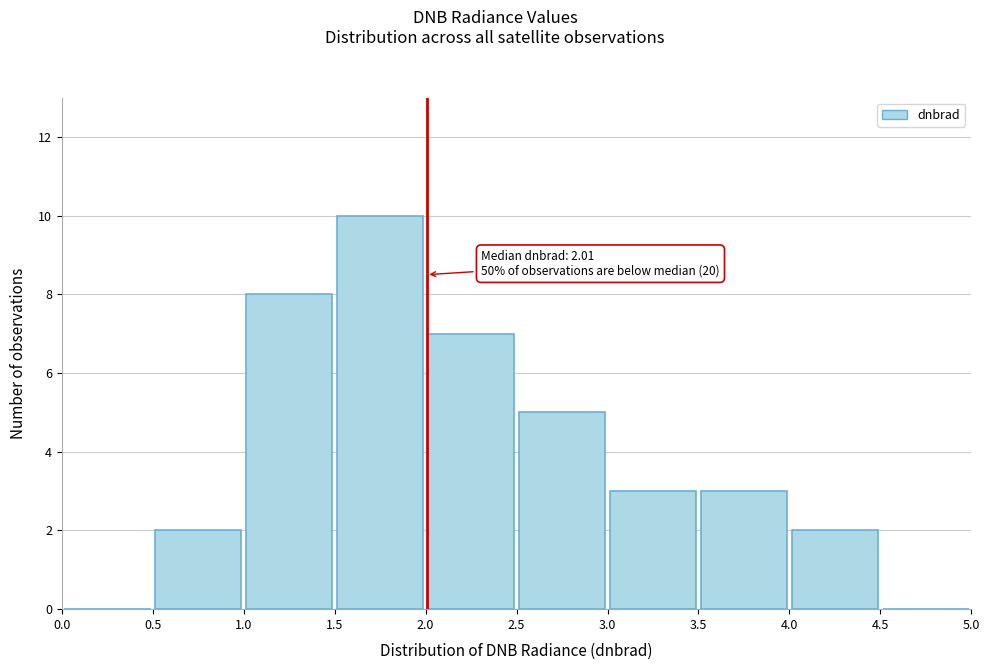

Which range on the x-axis has the tallest bar?

1.5 to 2.0